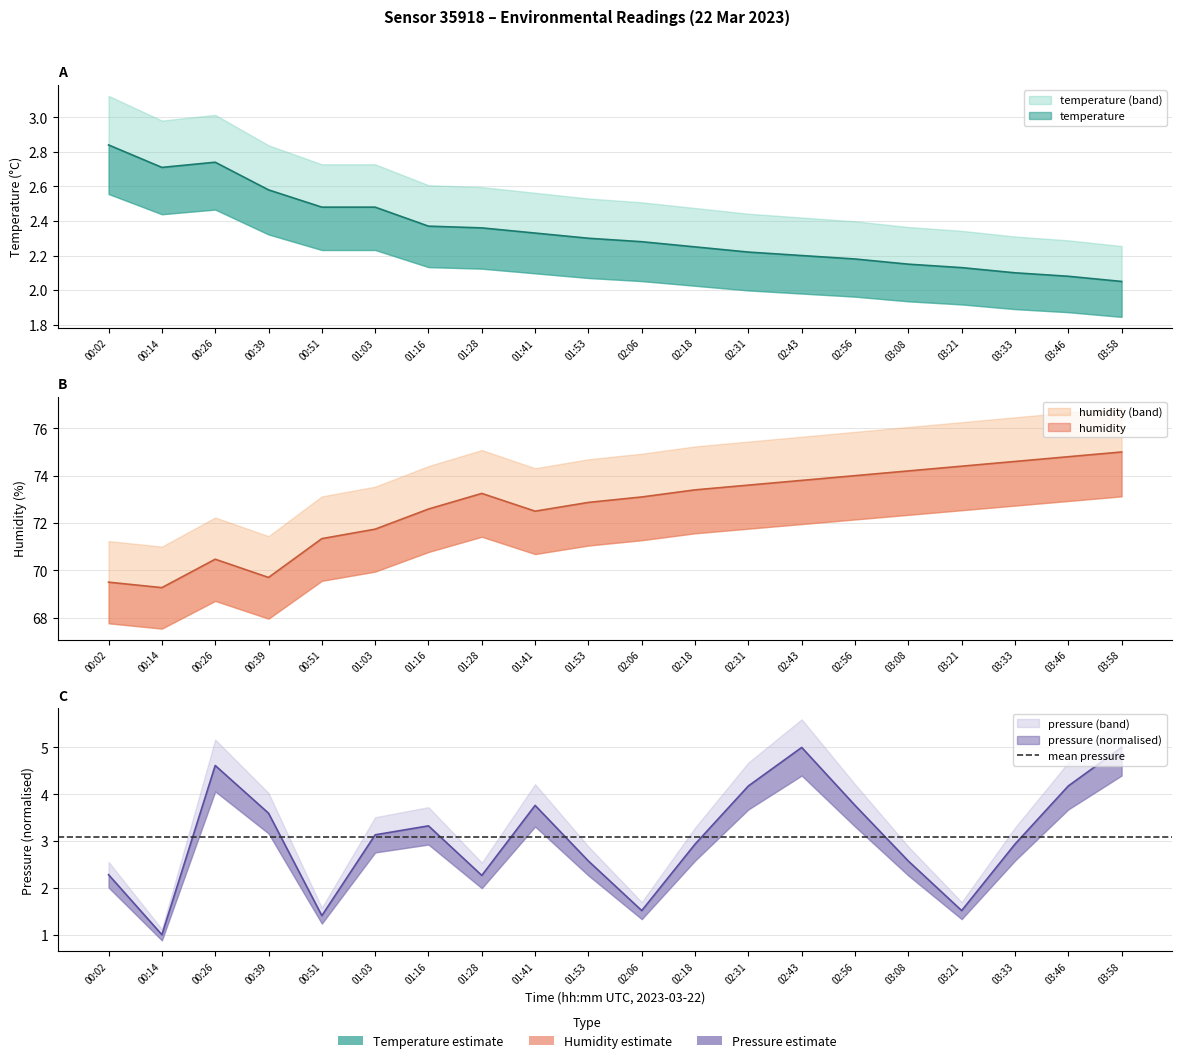

Does the chart display data point markers on the line(s)?

No